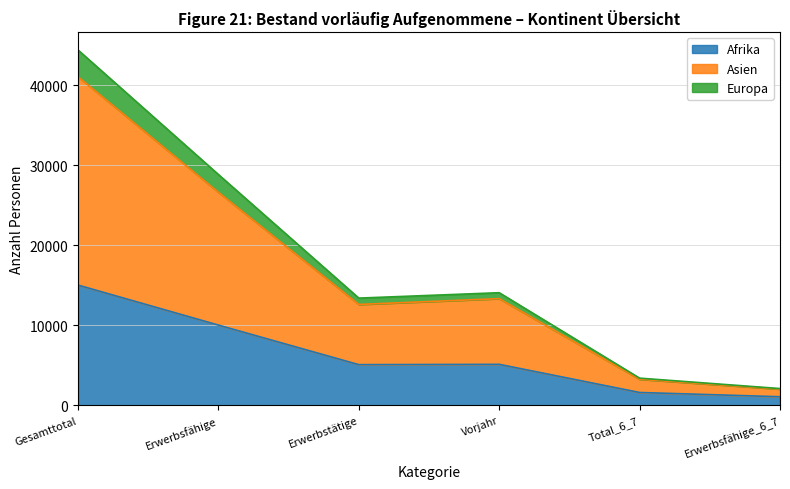

Reading left to right, extract all data points from this chart.

Afrika: Gesamttotal=15037	Erwerbsfähige=10035	Erwerbstätige=5092	Vorjahr=5132	Total_6_7=1614	Erwerbsfähige_6_7=1081
Asien: Gesamttotal=41079	Erwerbsfähige=26637	Erwerbstätige=12617	Vorjahr=13345	Total_6_7=3265	Erwerbsfähige_6_7=2035
Europa: Gesamttotal=44423	Erwerbsfähige=28857	Erwerbstätige=13411	Vorjahr=14085	Total_6_7=3406	Erwerbsfähige_6_7=2105